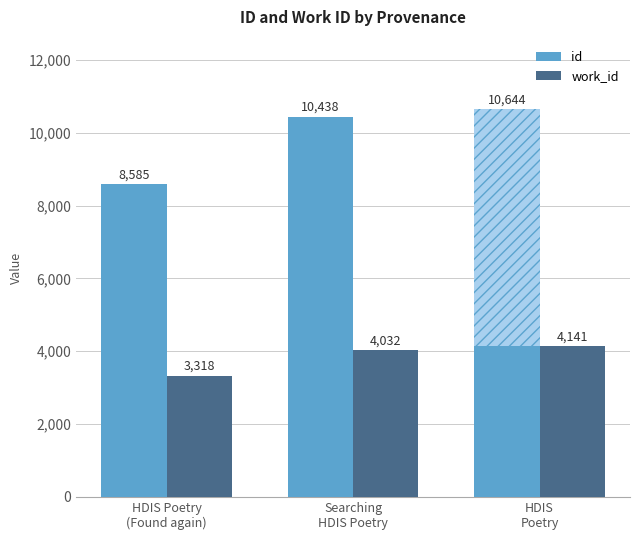

What is the difference between the highest and lowest values at Searching
HDIS Poetry?

6406